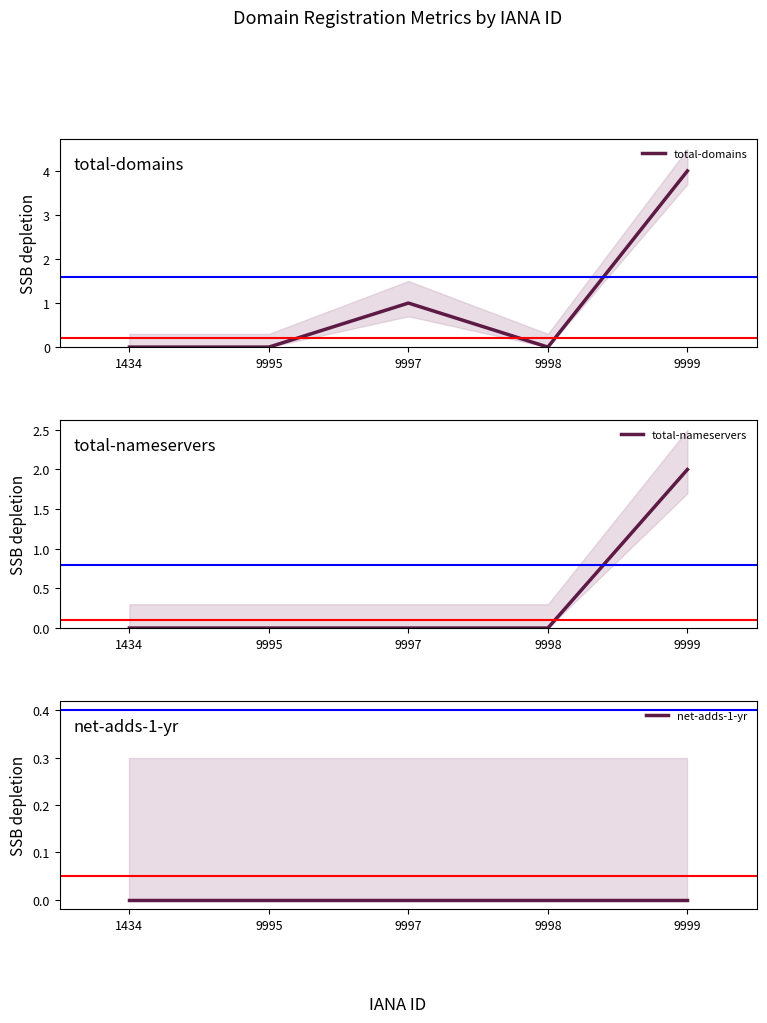

Which series has the widest spread of values?

total-domains